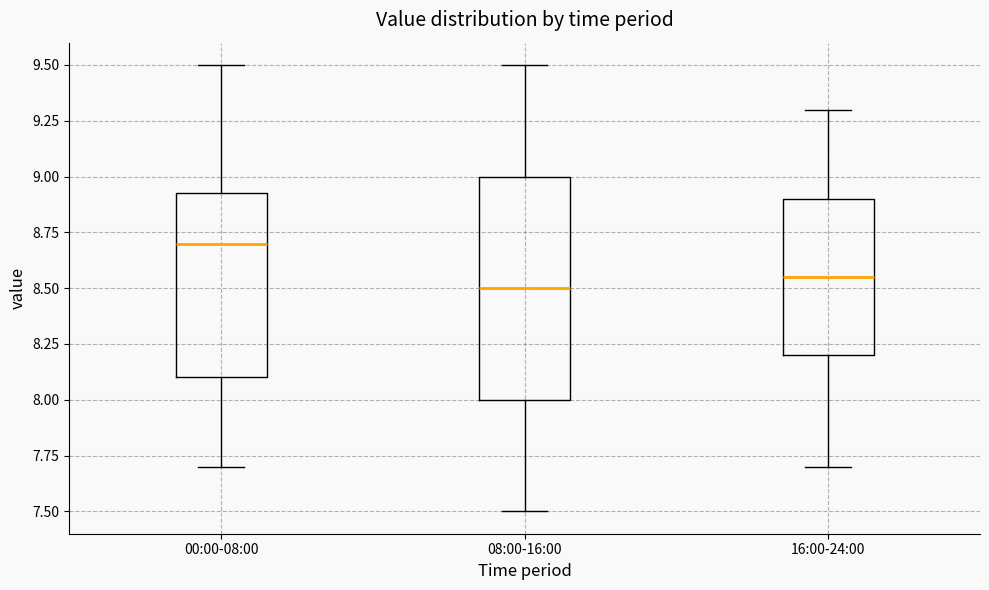

Reading left to right, read every box against the y-axis: the position of its median line, the range the box covers, and the ends of its whiskers. The values are not printed on the chart, so give them approximately, as read against the axis.

00:00-08:00: median 8.70, box 8.10 to 8.95, whiskers 7.70 to 9.50
08:00-16:00: median 8.50, box 8.00 to 9.00, whiskers 7.50 to 9.50
16:00-24:00: median 8.55, box 8.20 to 8.90, whiskers 7.70 to 9.30